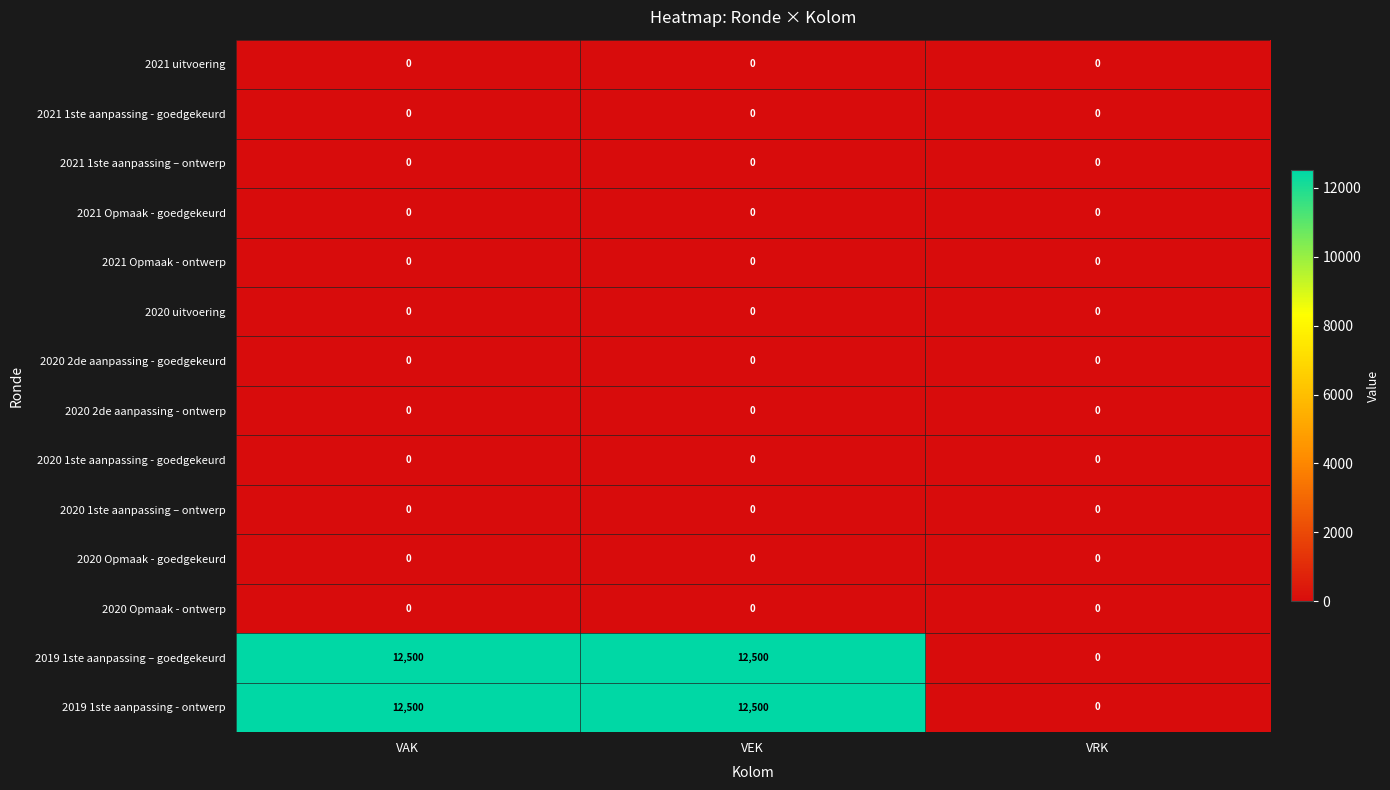

The 2019 1ste aanpassing - ontwerp series shows 12500 at VAK. True or false?

True